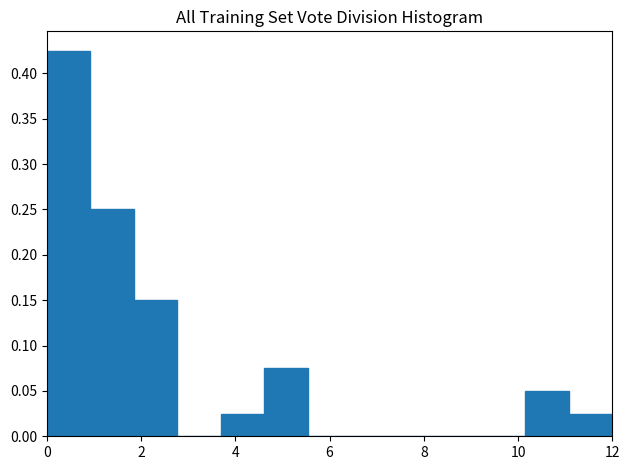

How tall is the bar that spans 3.6 to 4.6 on the x-axis? Neither the bar edges nor the heights are printed on the chart, so give them approximately, as read against the axes.

0.025